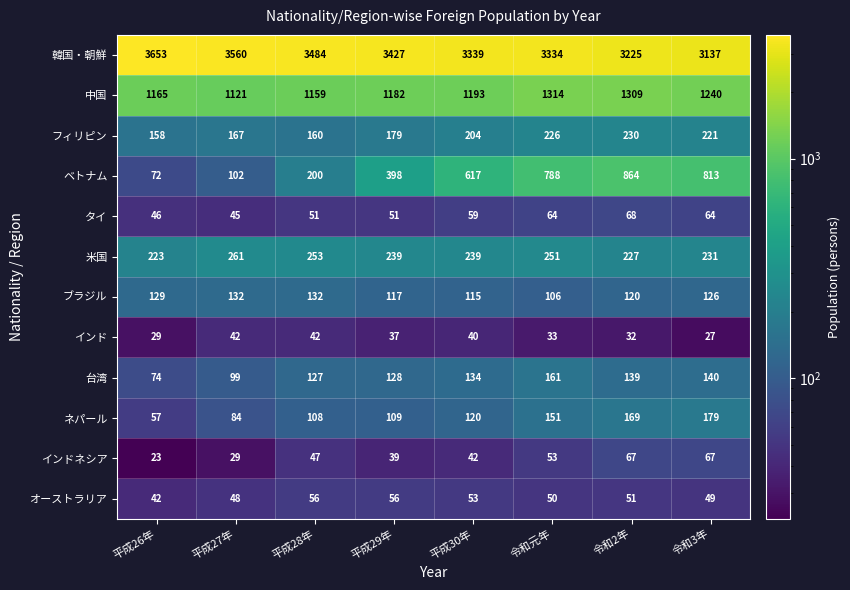

At how many categories does at least one series exceed 1215?

8